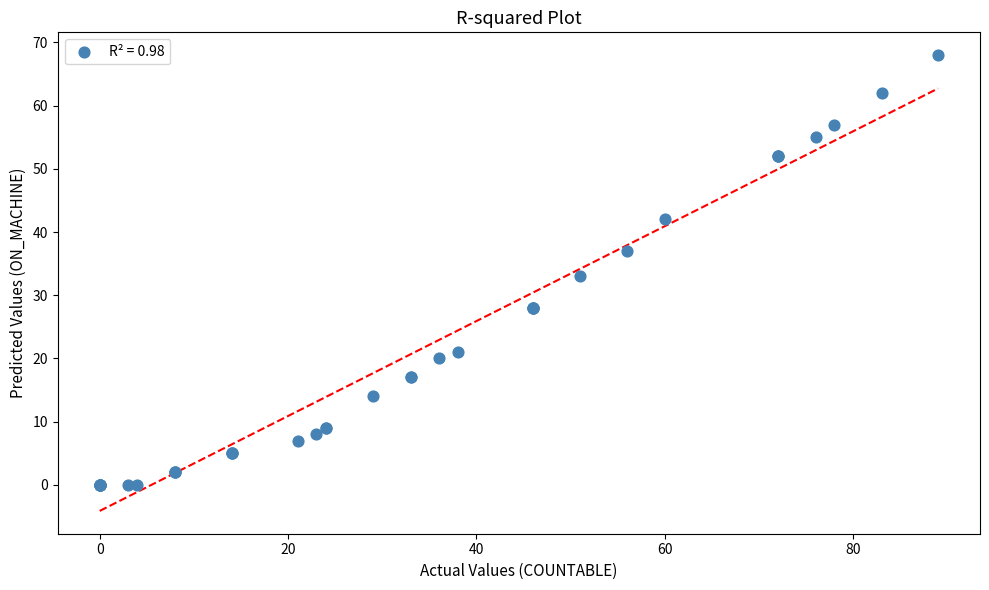

What Y value in the scatter plot is closest to 34?

33